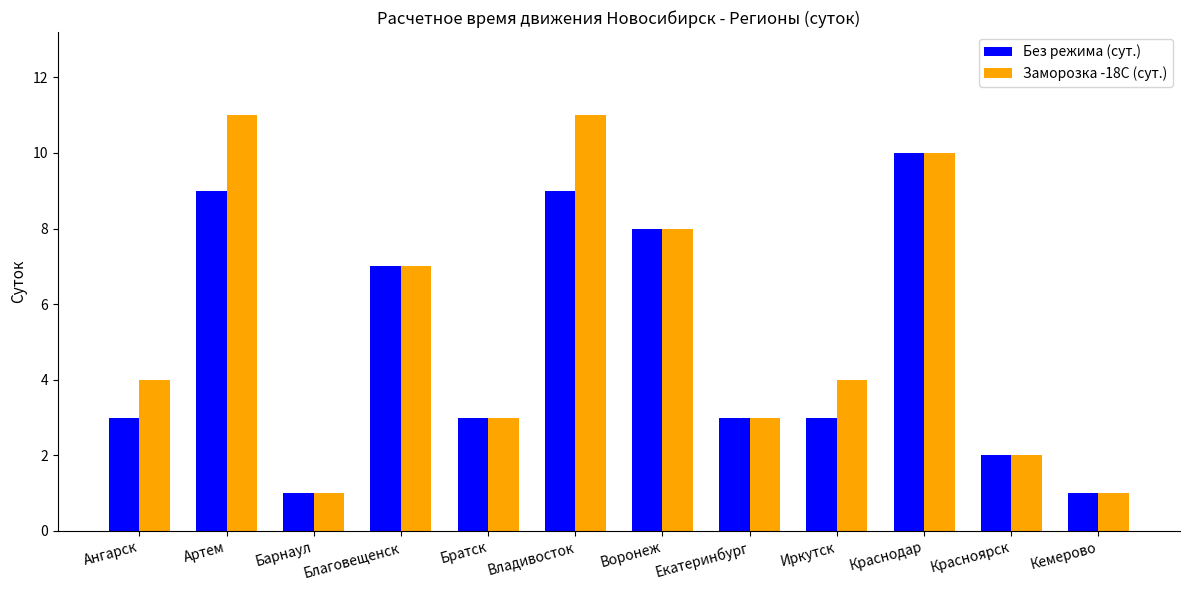

How many bars are there in total?

24